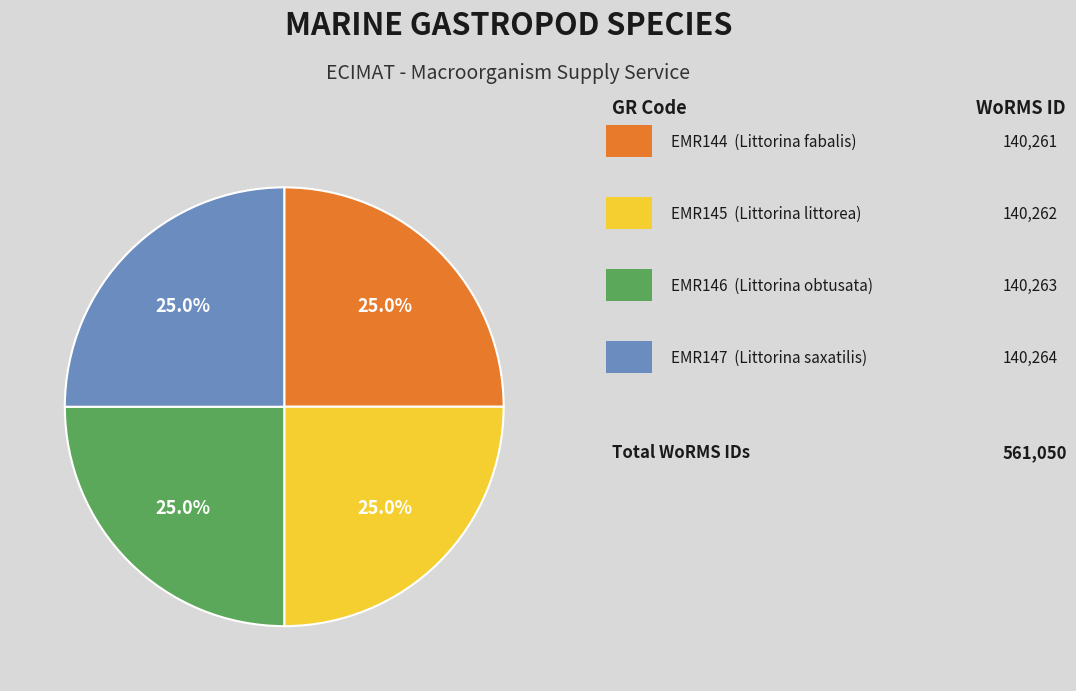

Is there a majority slice in this chart?

No